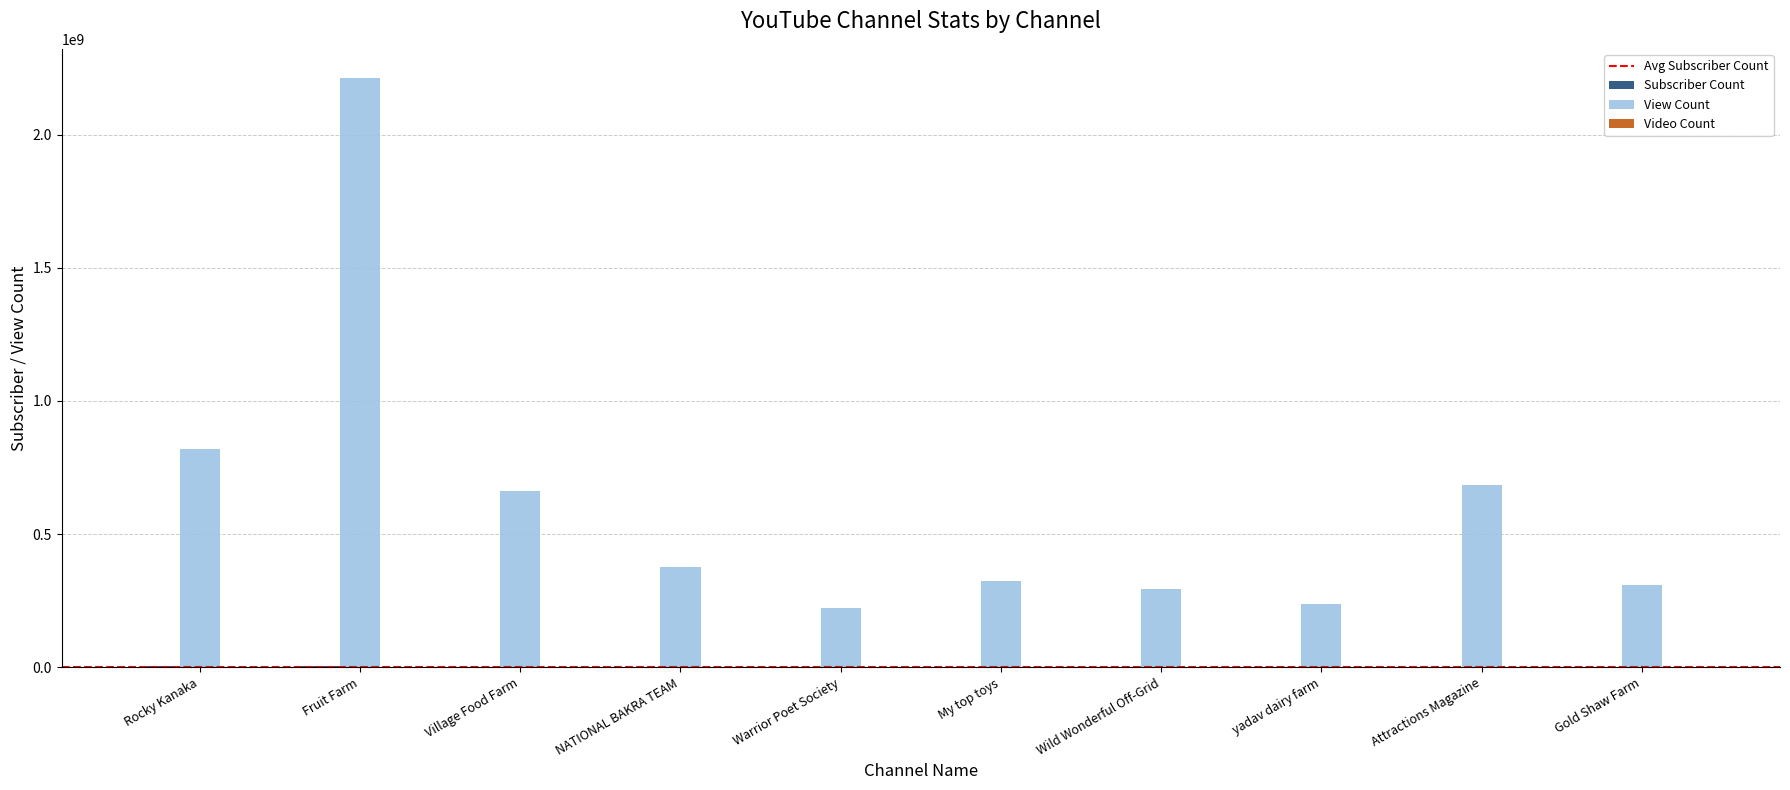

Between Rocky Kanaka and yadav dairy farm, which series saw the biggest shift?

View Count